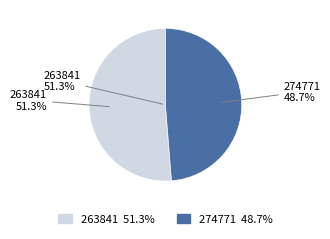

Which category has the biggest portion of the pie?

263841